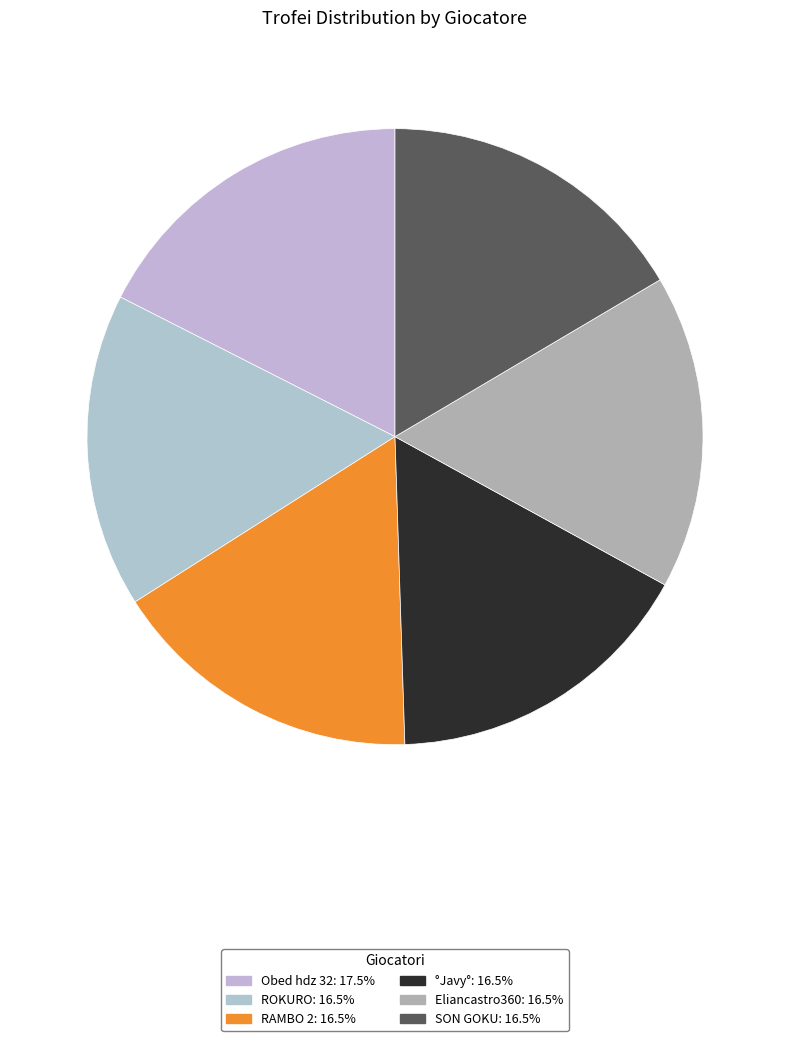

How many slices are in this pie chart?

6